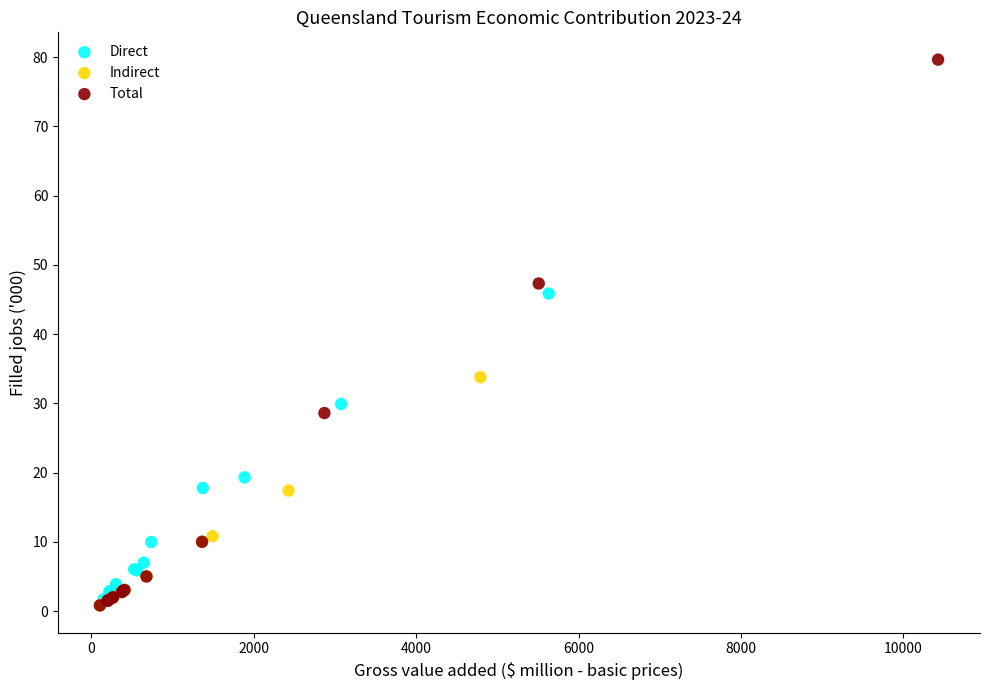

Which series reaches the maximum Y coordinate?

Total